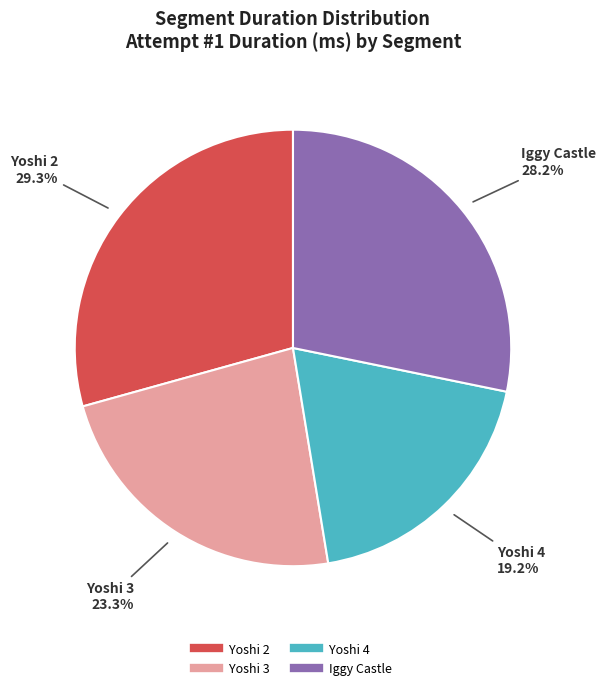

To the nearest percent, what portion does Yoshi 4 represent?

19%